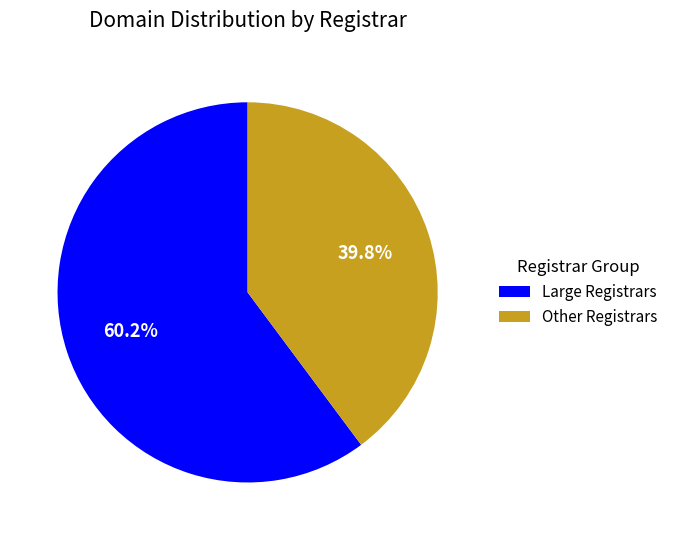

How many slices are in this pie chart?

2